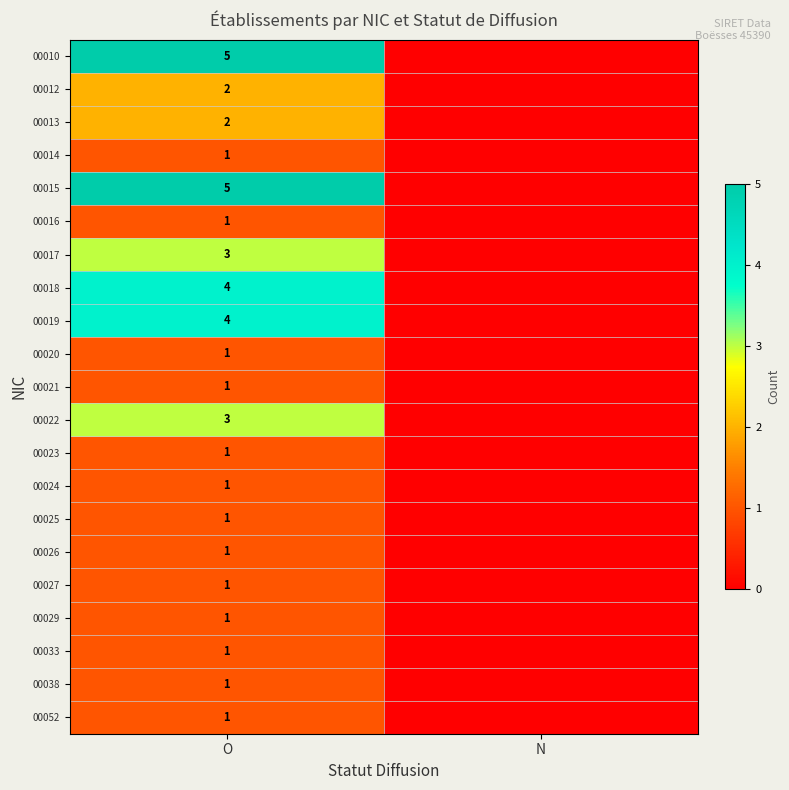

The 00014 series shows 0 at O. True or false?

False